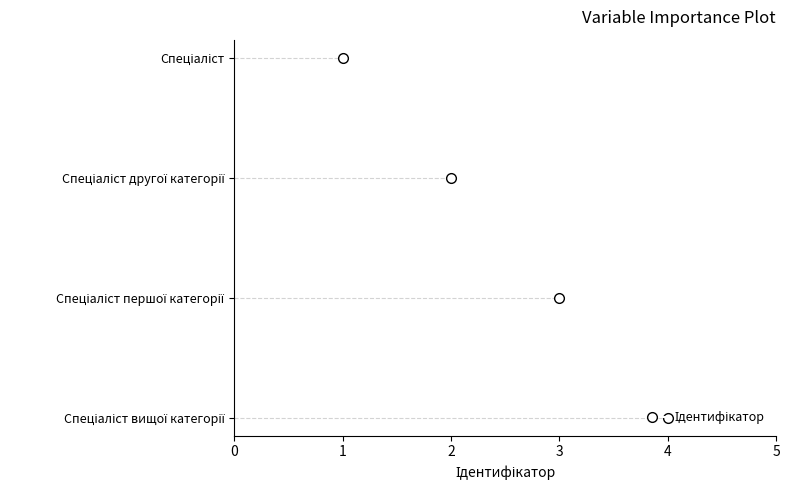

List the labels in order of value, smallest first.

Спеціаліст, Спеціаліст другої категорії, Спеціаліст першої категорії, Спеціаліст вищої категорії